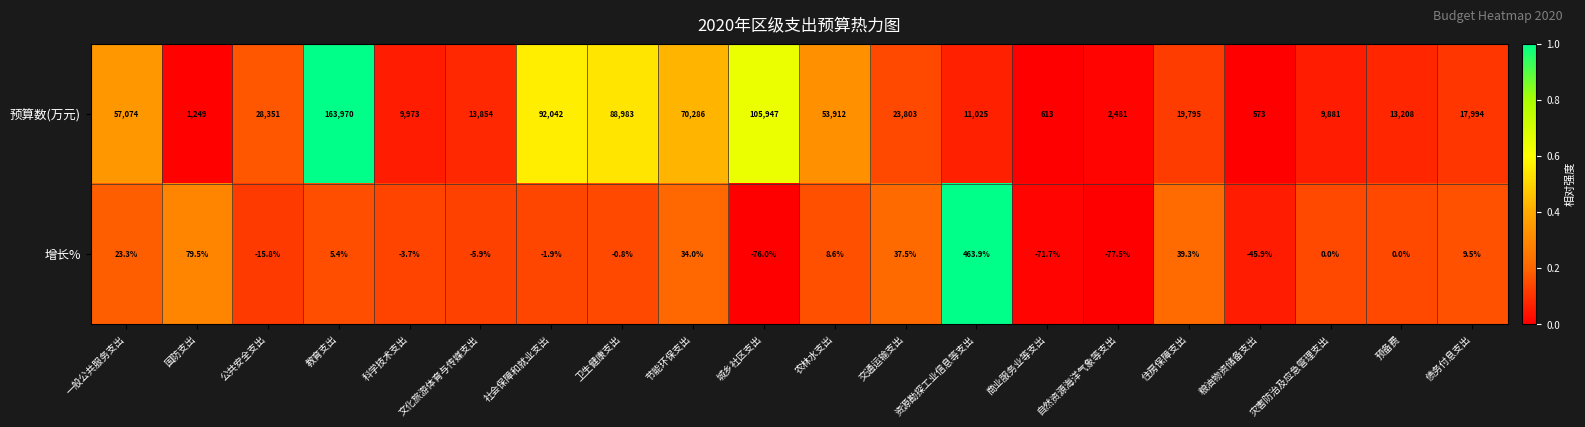

Between 农林水支出 and 预备费, which series saw the biggest shift?

预算数(万元)